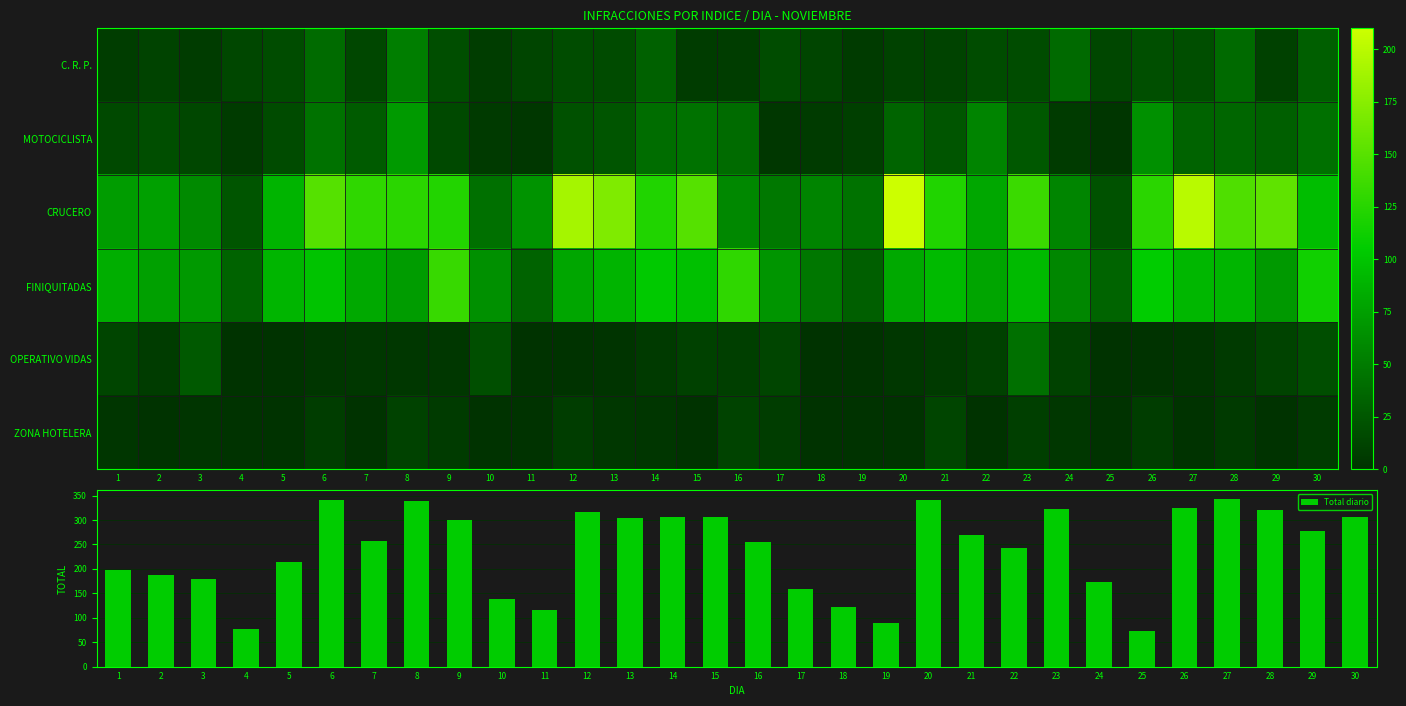

What is the maximum value for Total diario?

344